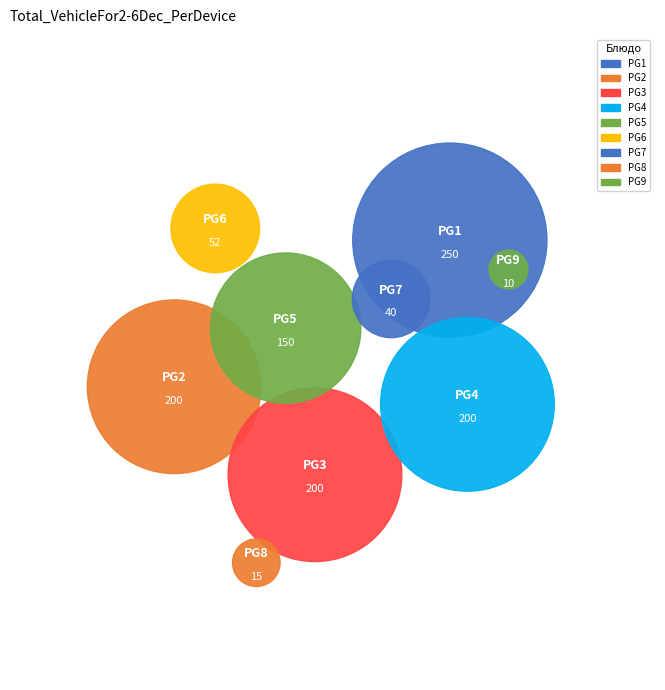

How many slices are in this pie chart?

9